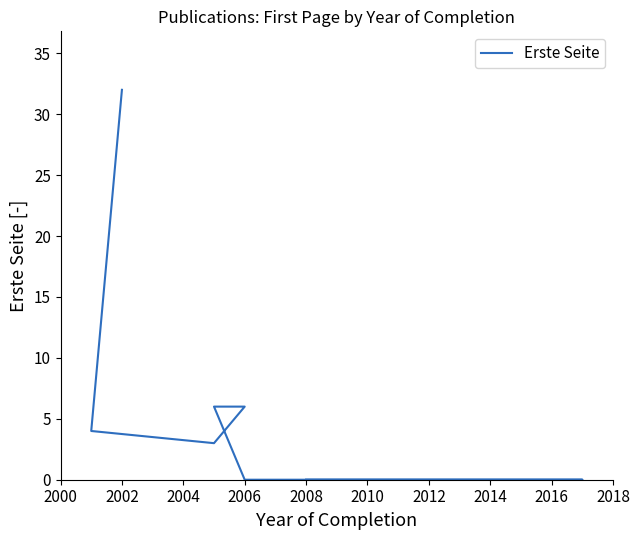

How many data points are less than 3?

5